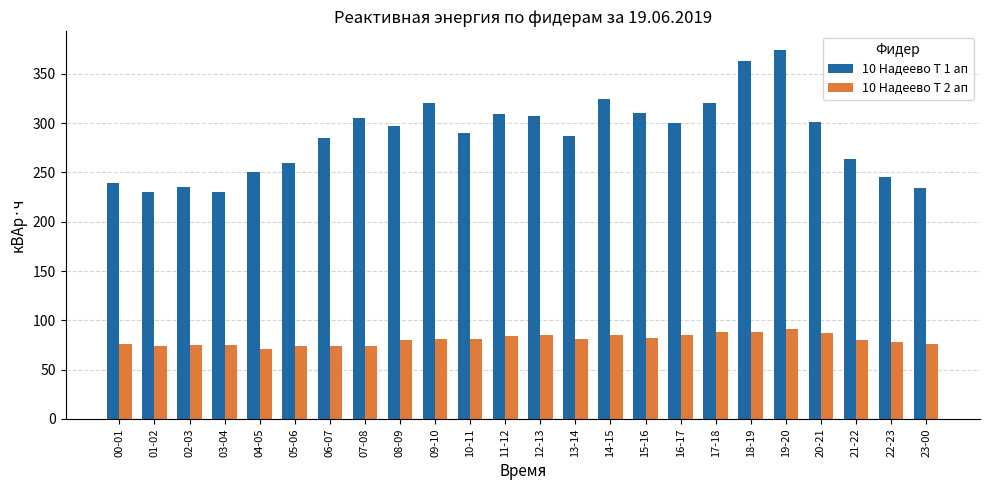

Which series has the widest spread of values?

10 Надеево Т 1 ап